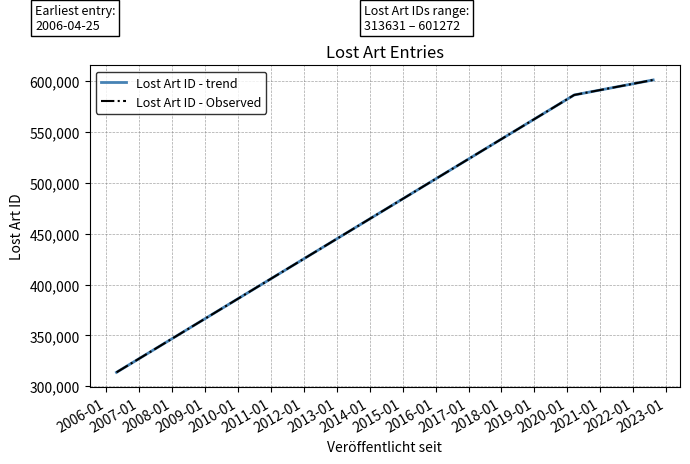

Does the chart have visible grid lines?

Yes